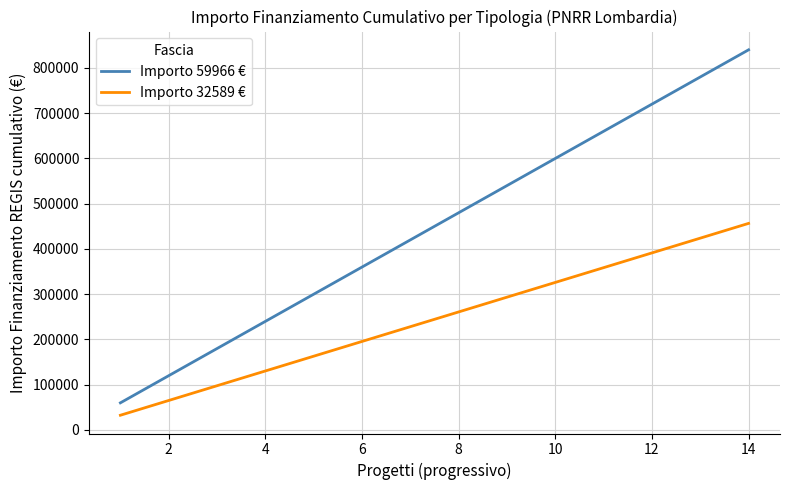

What is the minimum value shown in the chart?

32589